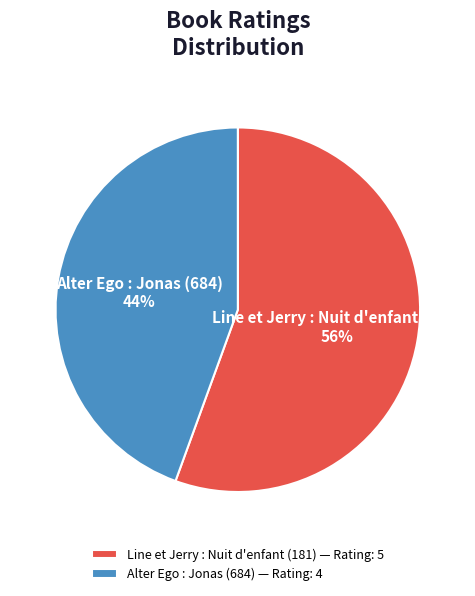

What percentage is the Line et Jerry : Nuit d'enfant (181) slice, to the nearest percent?

56%